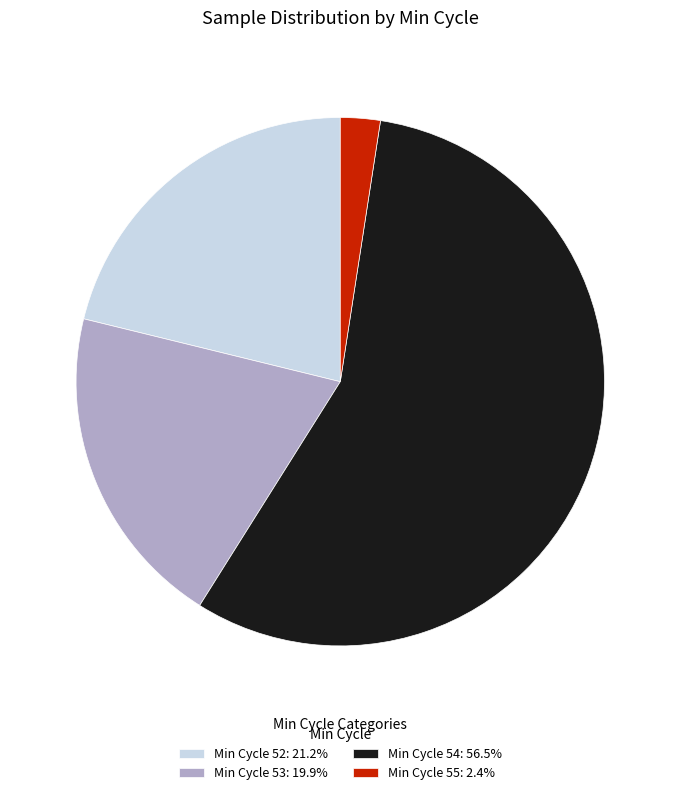

Combined, do Min Cycle 55: 2.4% and Min Cycle 52: 21.2% account for over 50%?

No